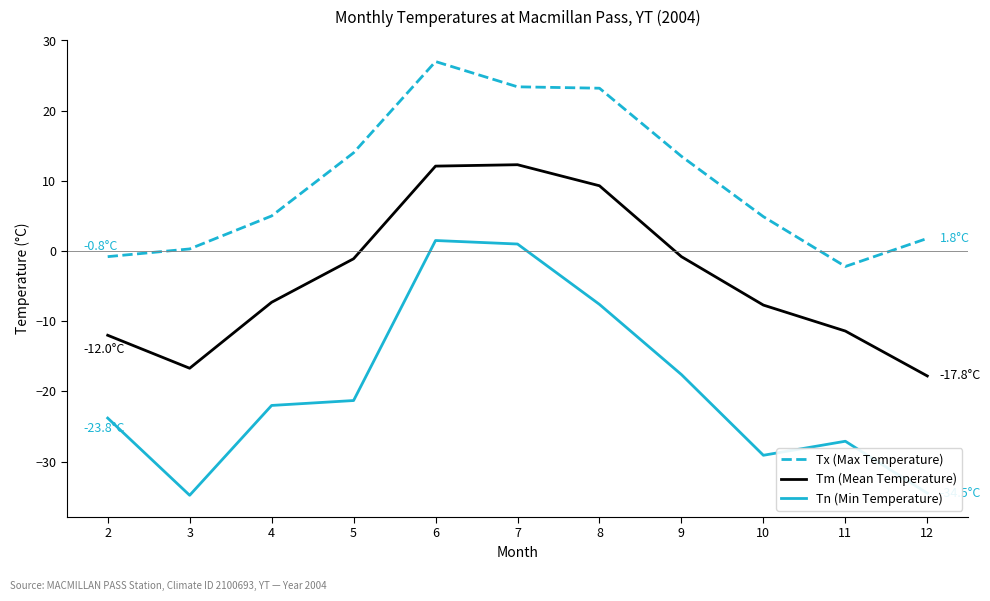

Where is the first local minimum for Tn (Min Temperature)?

3